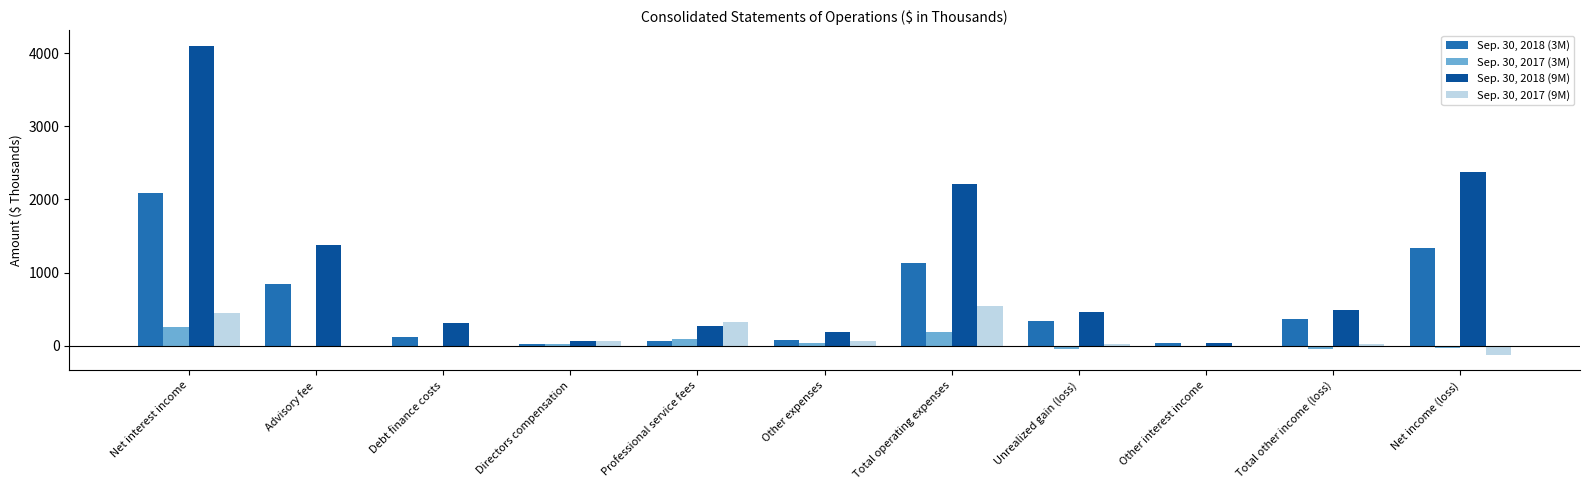

The Sep. 30, 2018 (9M) series shows 457 at Unrealized gain (loss). True or false?

True